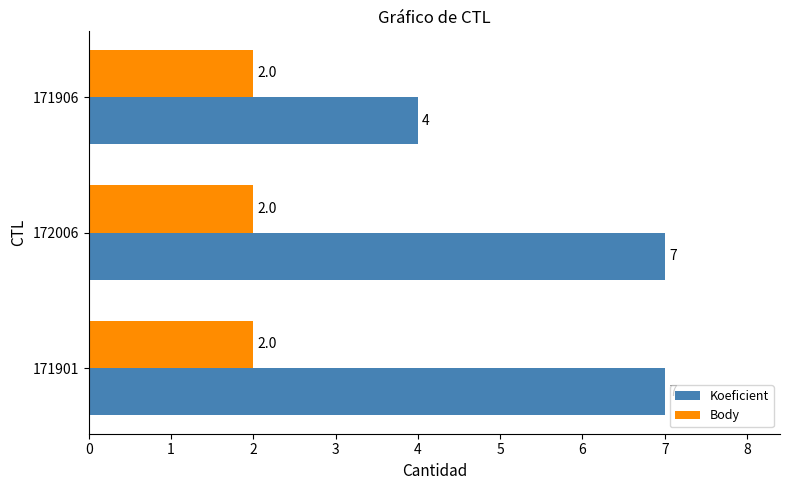

What is the maximum value shown in the chart?

7